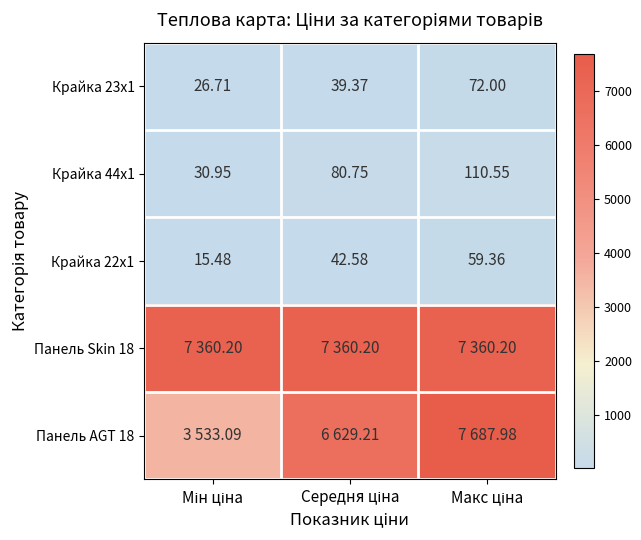

At how many categories does at least one series exceed 1563?

3